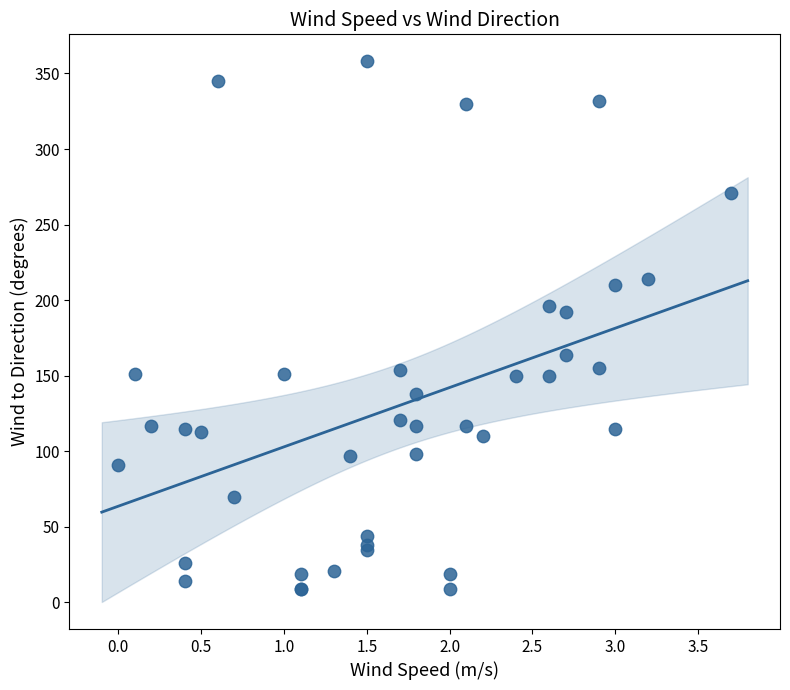

What Y value in the scatter plot is closest to 183?

192